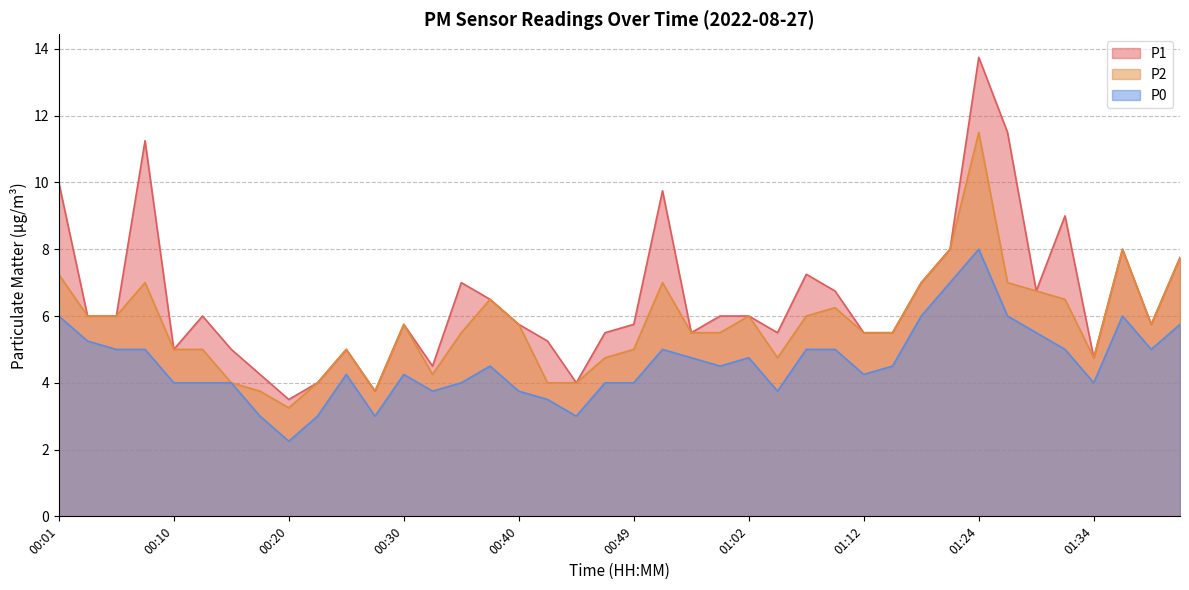

Rank the series by their maximum value, from highest to lowest.

P1, P2, P0